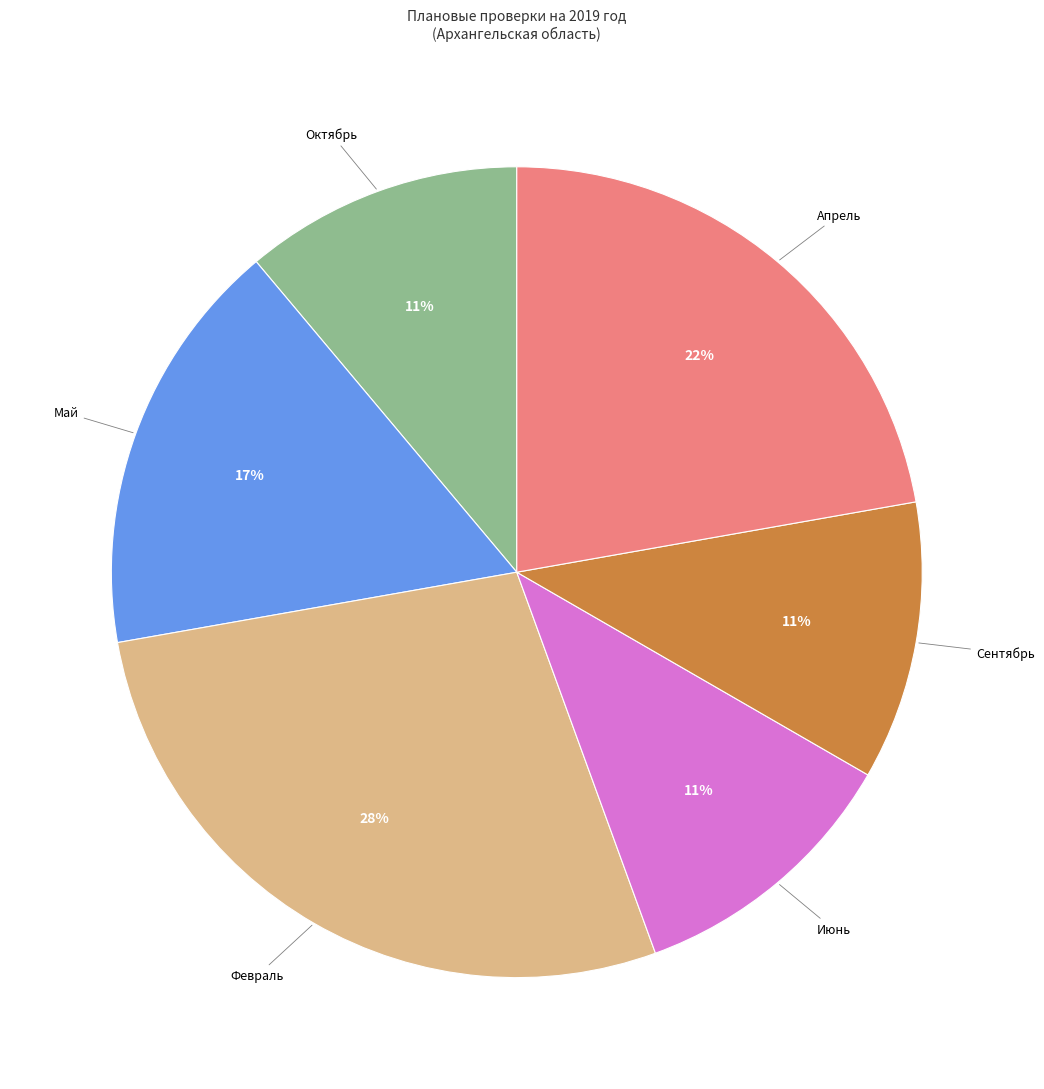

What is the largest slice in the pie chart?

Февраль